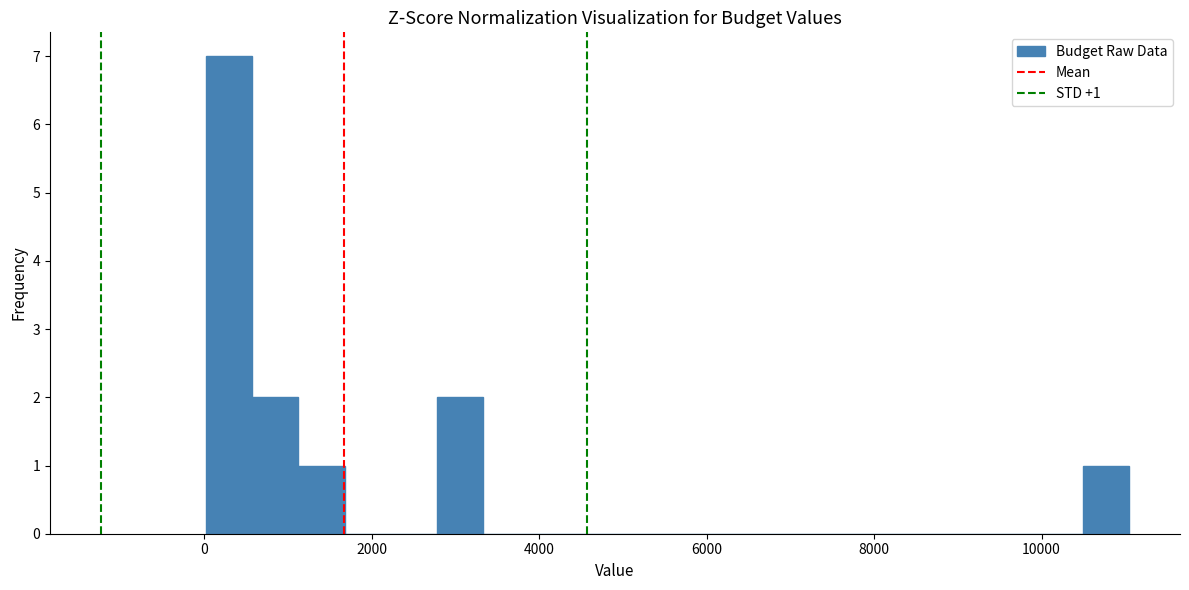

Read against the x-axis, roughly where is the centre of the tallest bar?

200